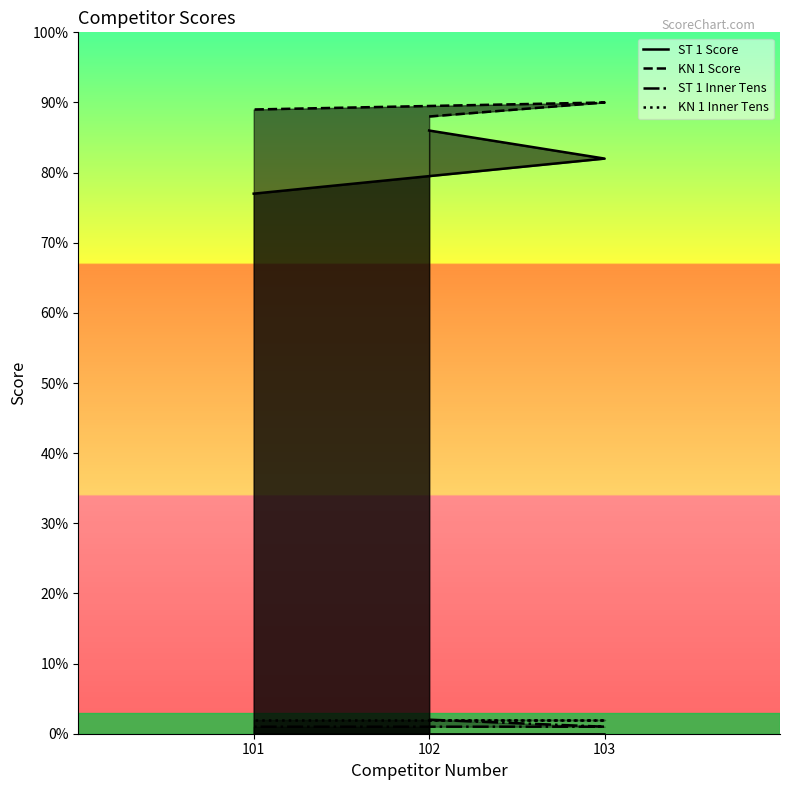

Does the chart display data point markers on the line(s)?

No